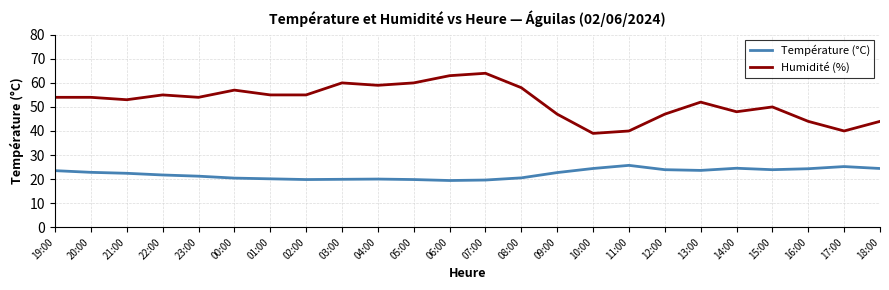

What is the spread (max minus min) of values at 18:00?

19.6